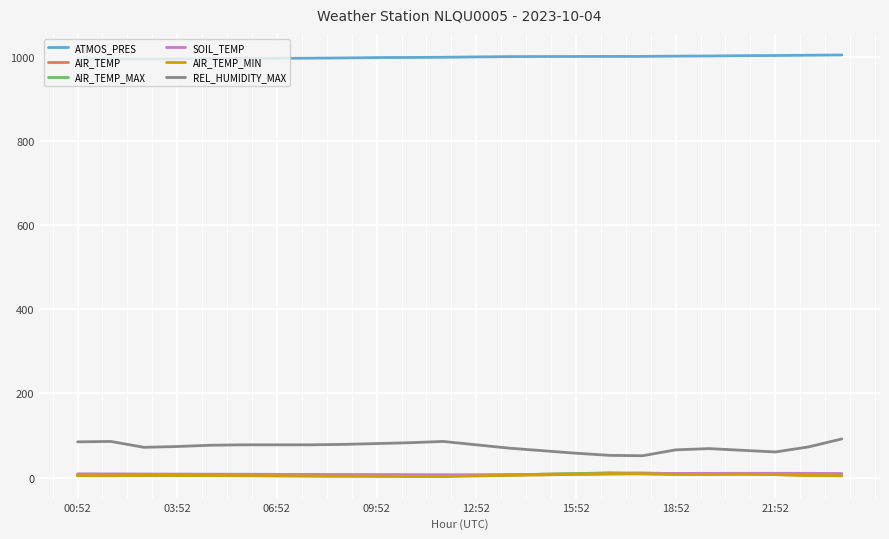

Which series has the largest range (max minus min)?

REL_HUMIDITY_MAX